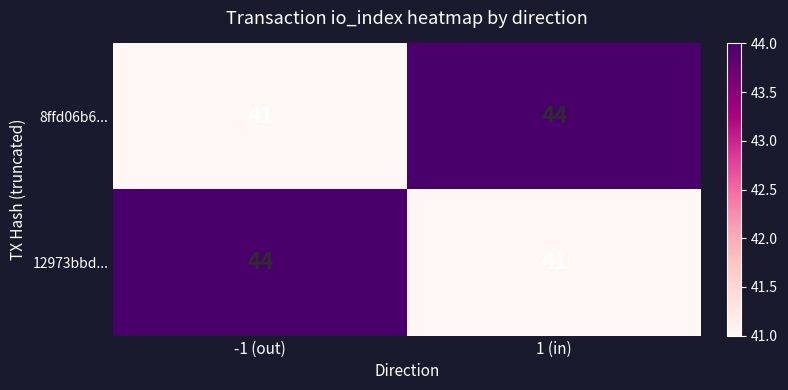

What is the spread (max minus min) of values at 1 (in)?

3